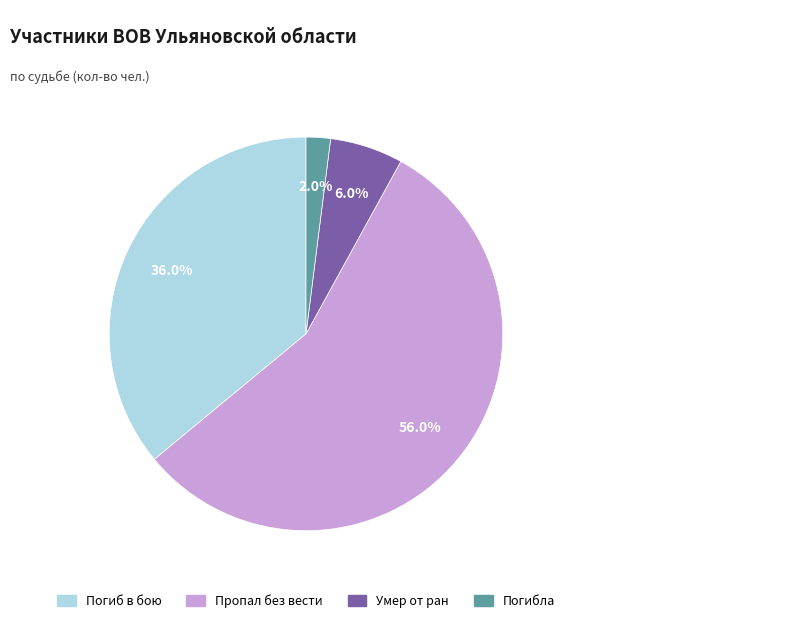

Which category has the biggest portion of the pie?

Пропал без вести